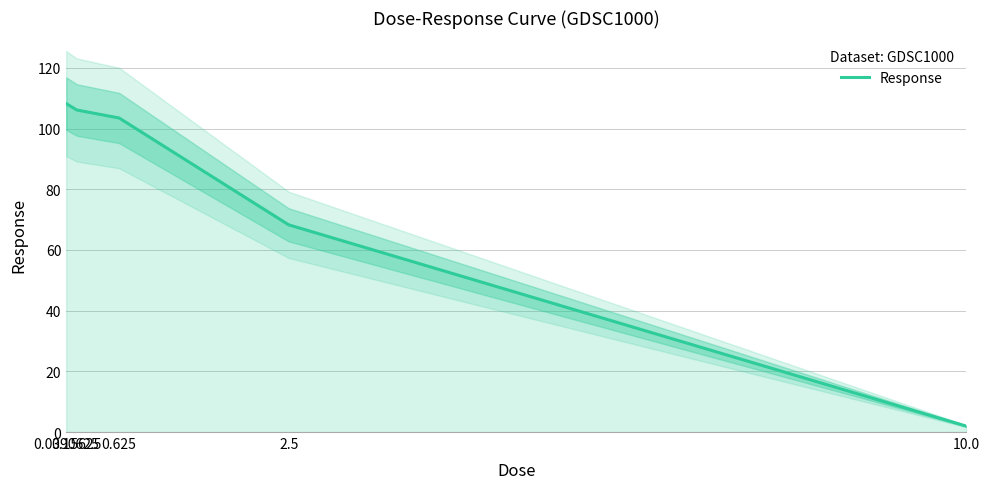

Reading left to right, what are all the values shown in this chart?

0.0390625=108.2	0.15625=106.1	0.625=103.5	2.5=68.3	10.0=1.9